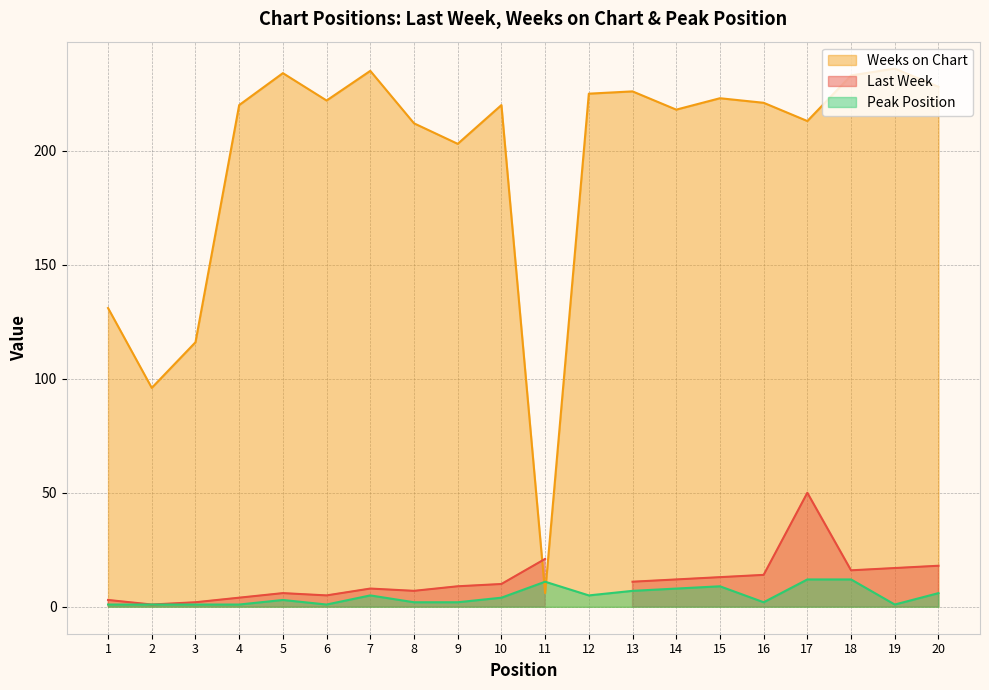

Where is Weeks on Chart nearest to the value 121?

3